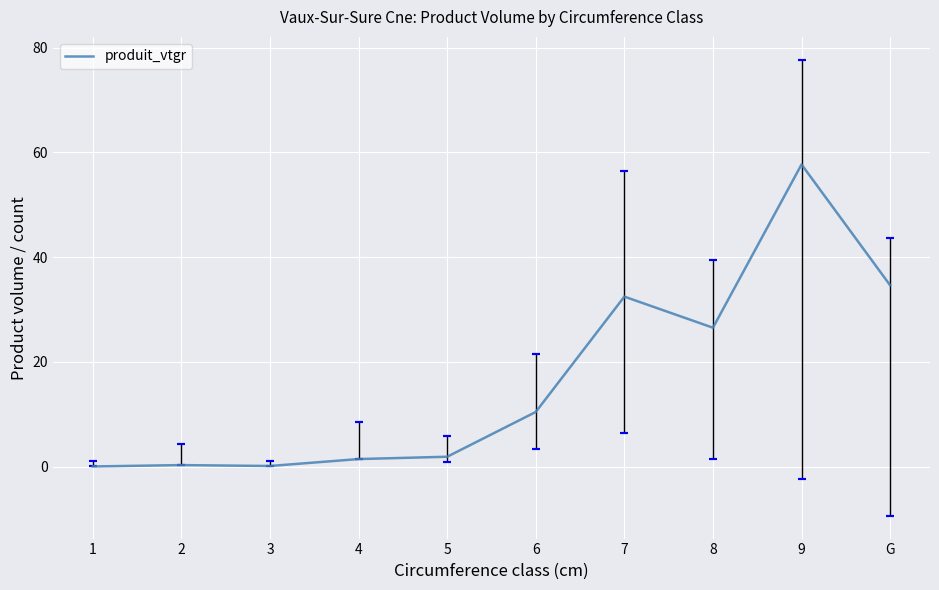

At which label does the data first exceed 10?

6